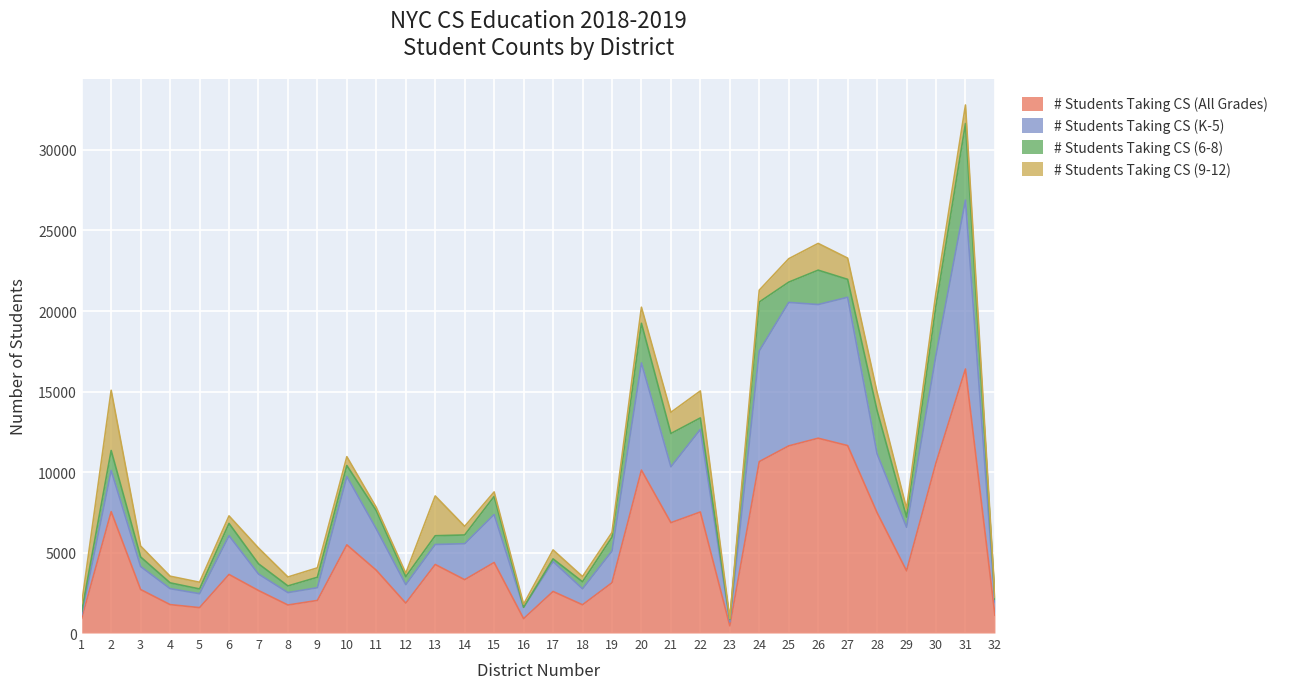

Between 18 and 10, which is larger?

10